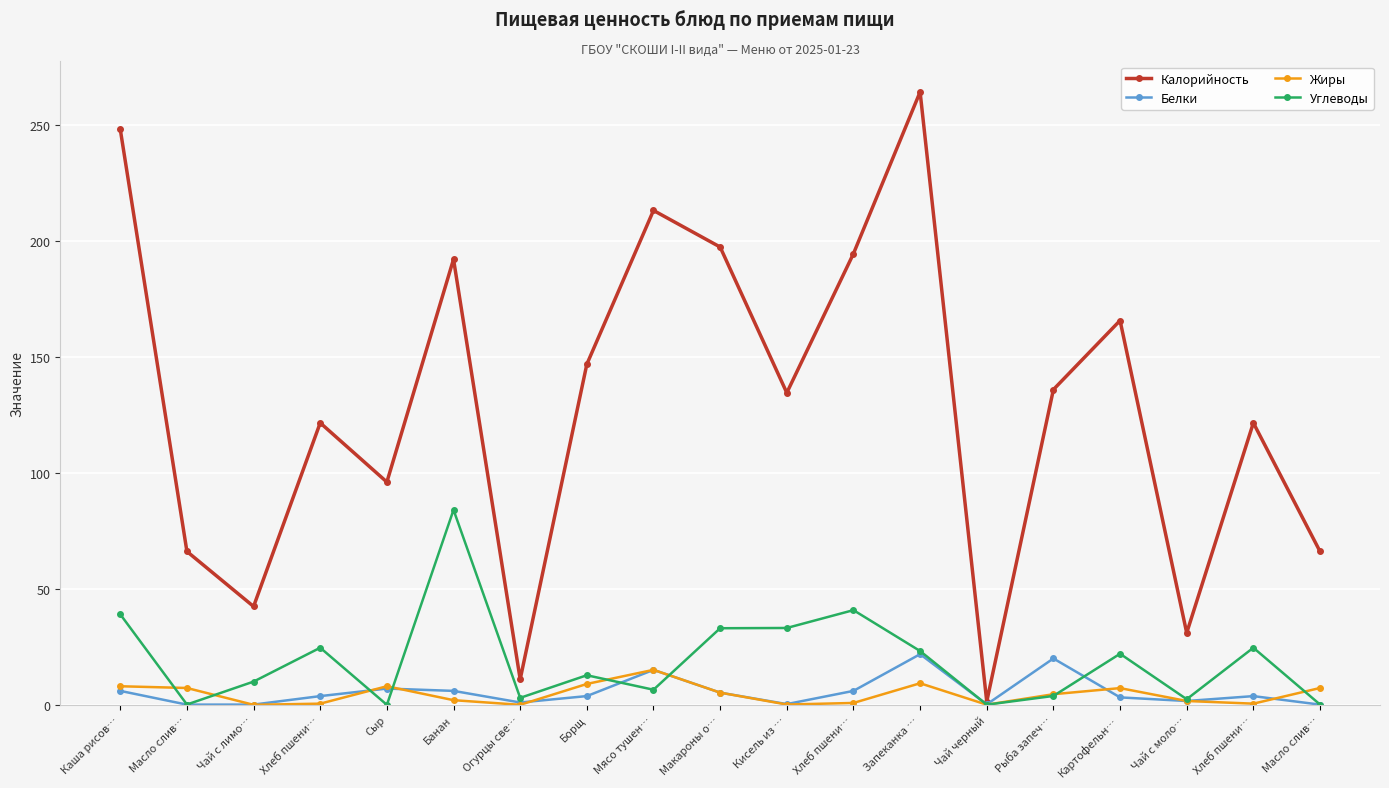

What is the total value across all series at Масло слив…?

73.5